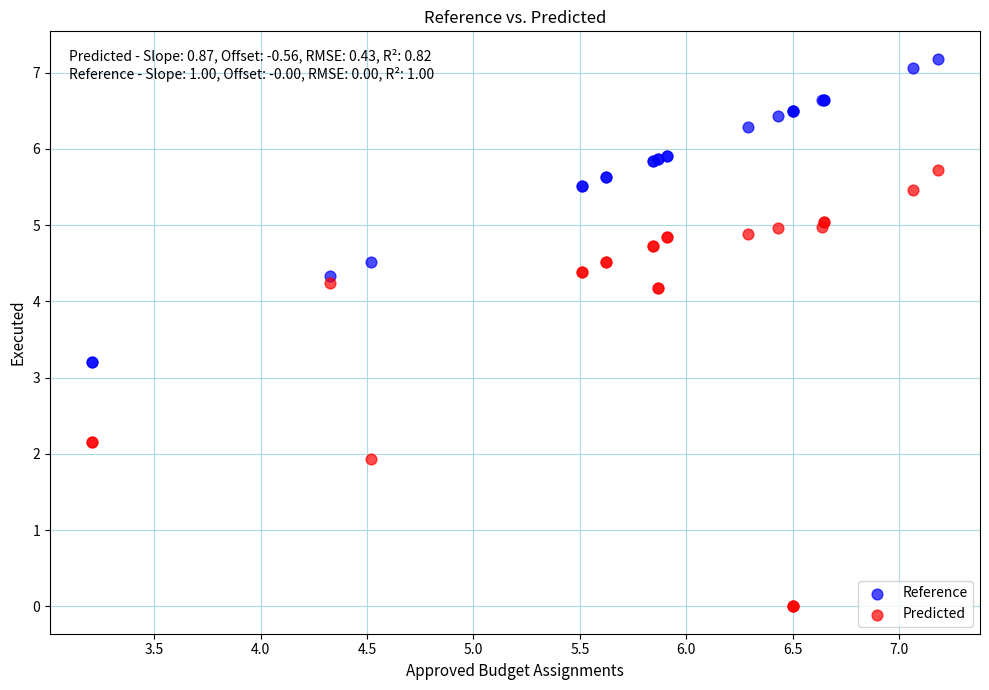

Which series reaches the maximum Y coordinate?

Reference